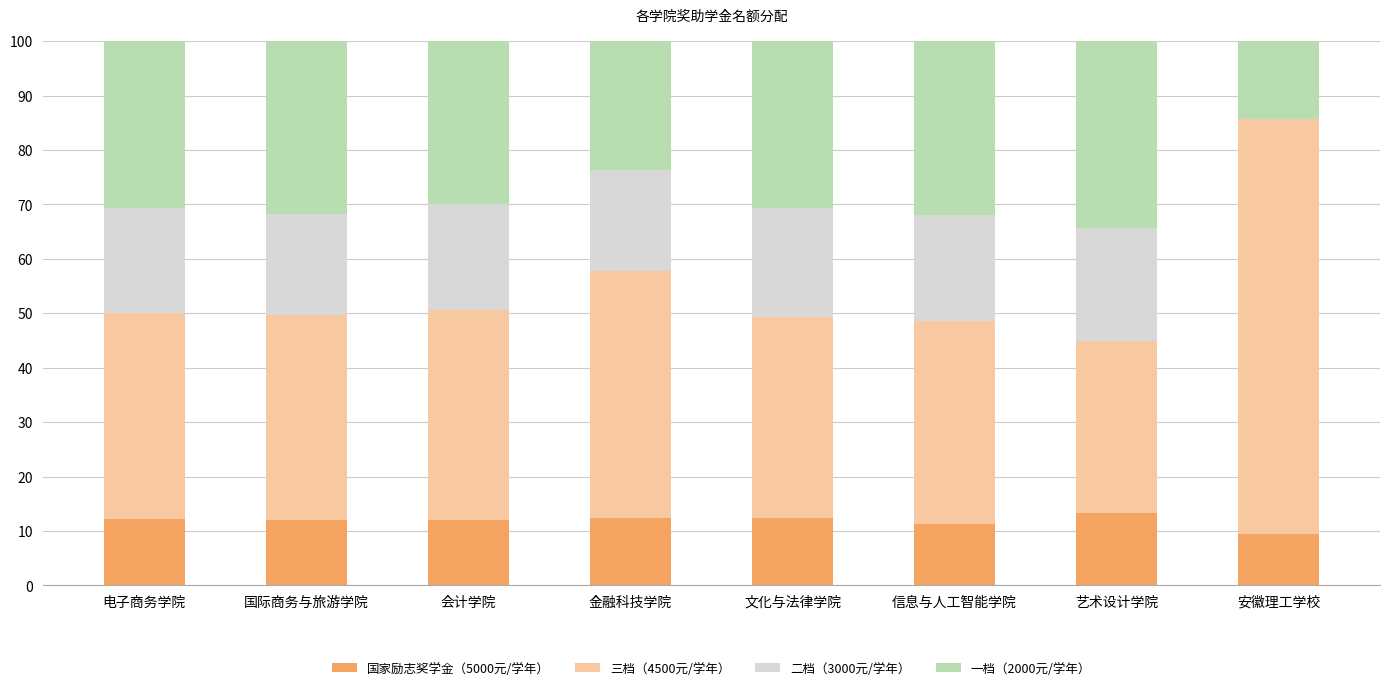

What is the maximum value for 国家励志奖学金（5000元/学年）?

13.4